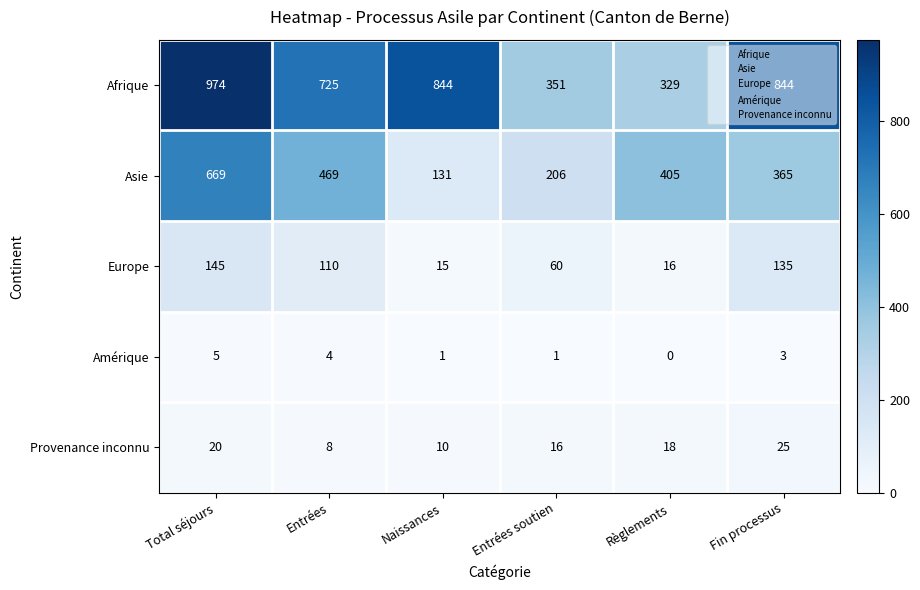

List the labels in order of Asie value, largest first.

Total séjours, Entrées, Règlements, Fin processus, Entrées soutien, Naissances